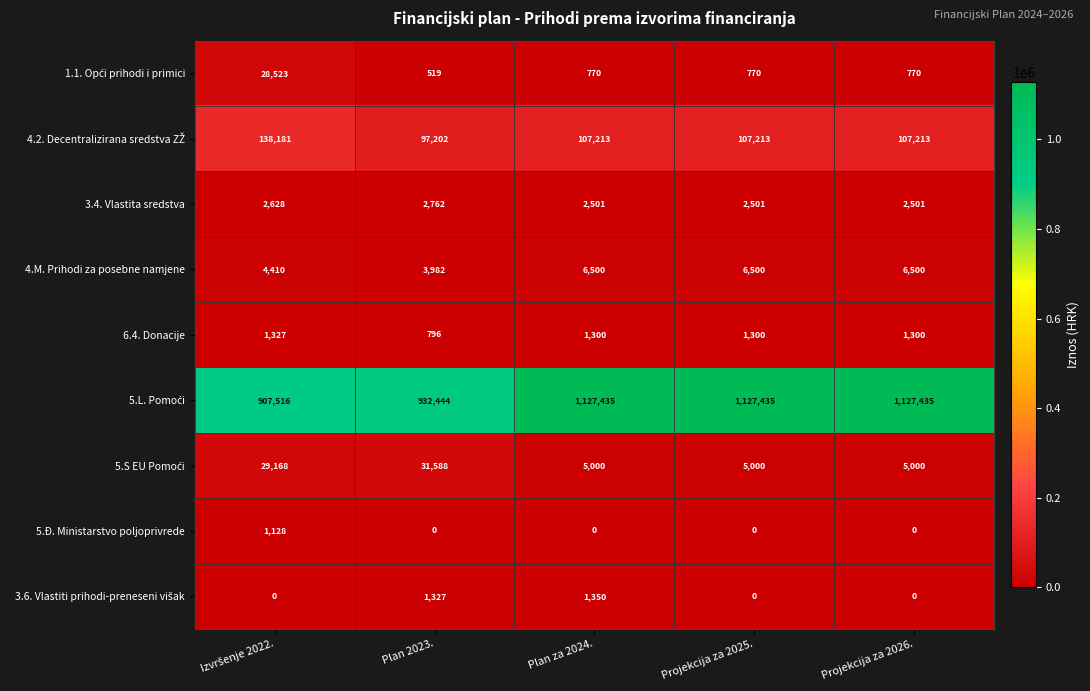

What is the minimum value for 6.4. Donacije?

796